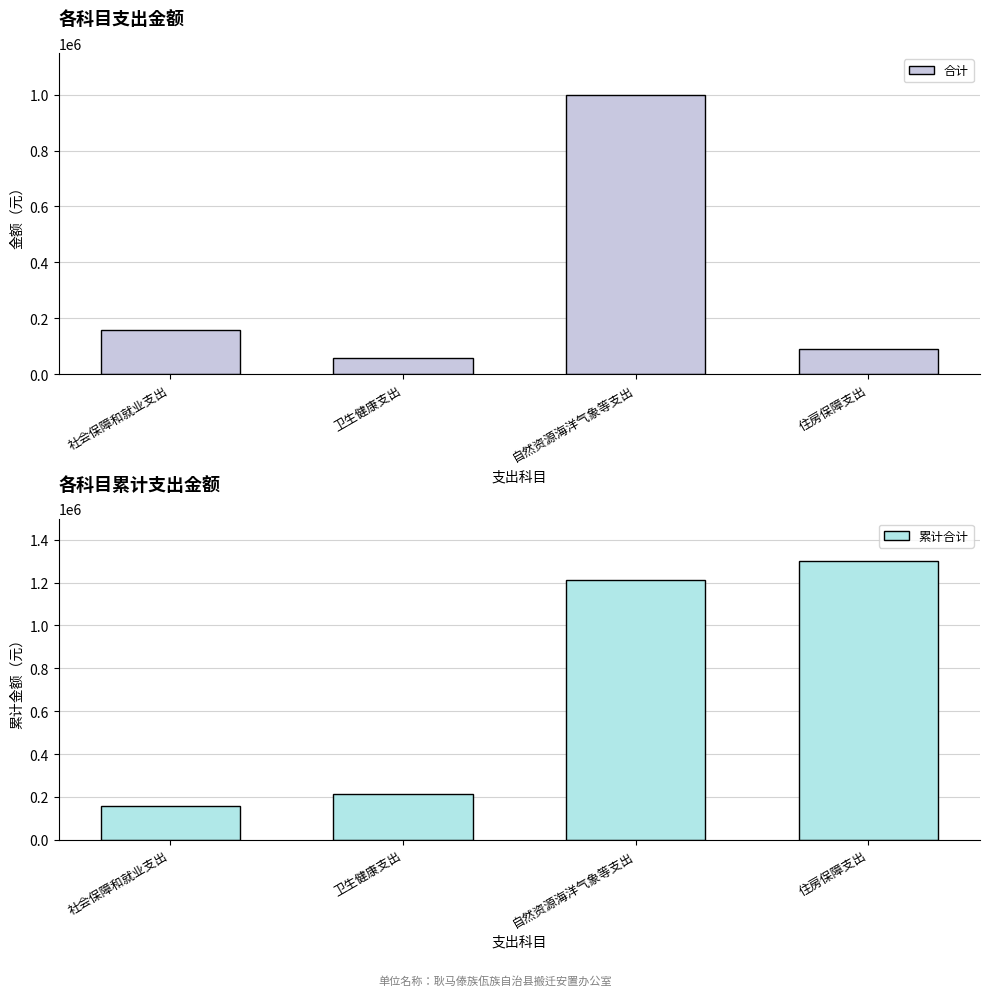

What is the smallest value displayed?

57375.7